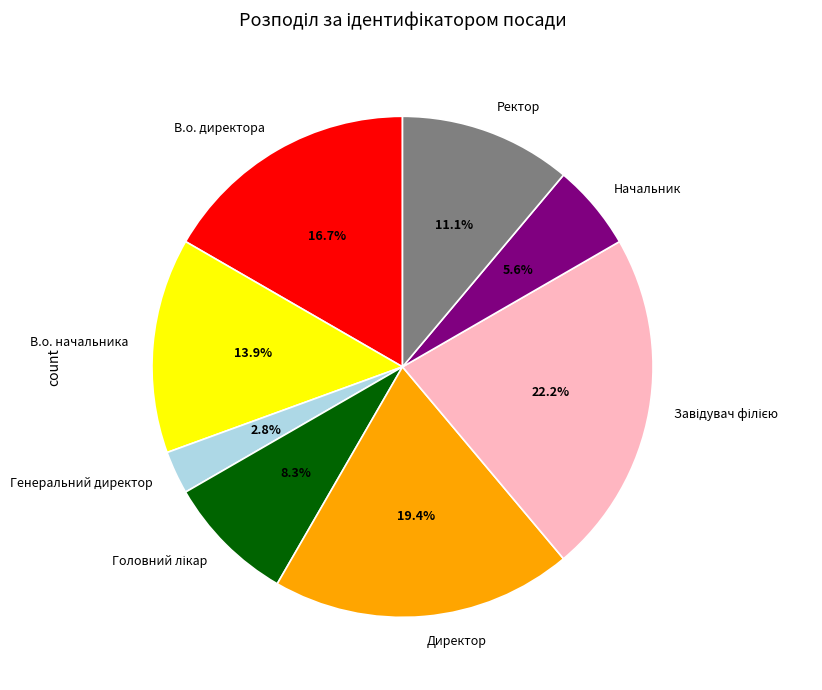

The В.о. начальника slice represents 14% of the pie. True or false?

True